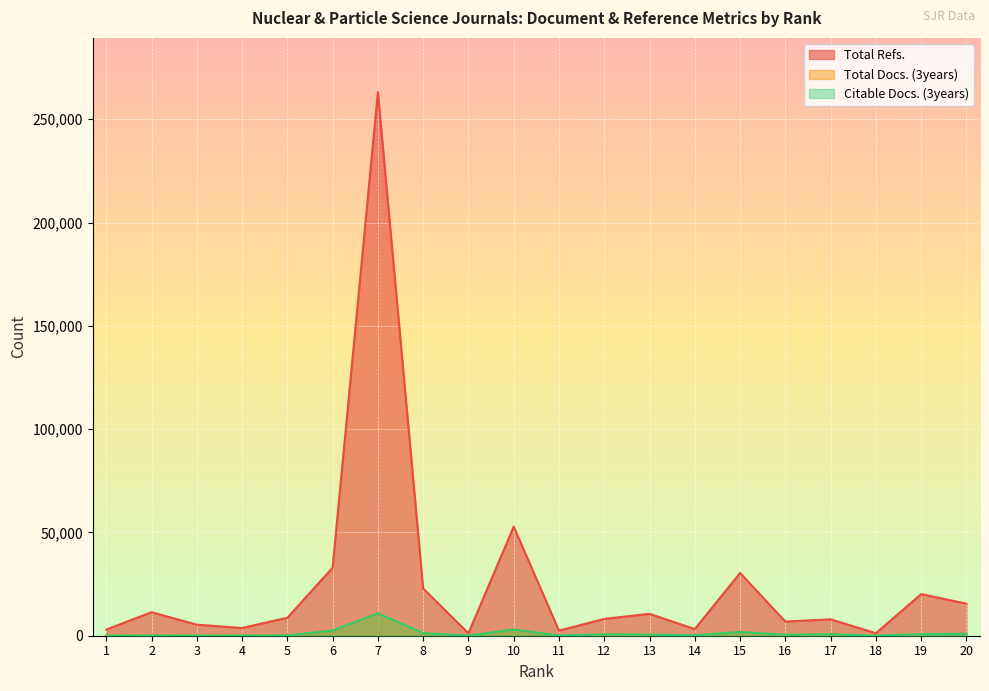

What is the sum of all Total Refs. values?

511445